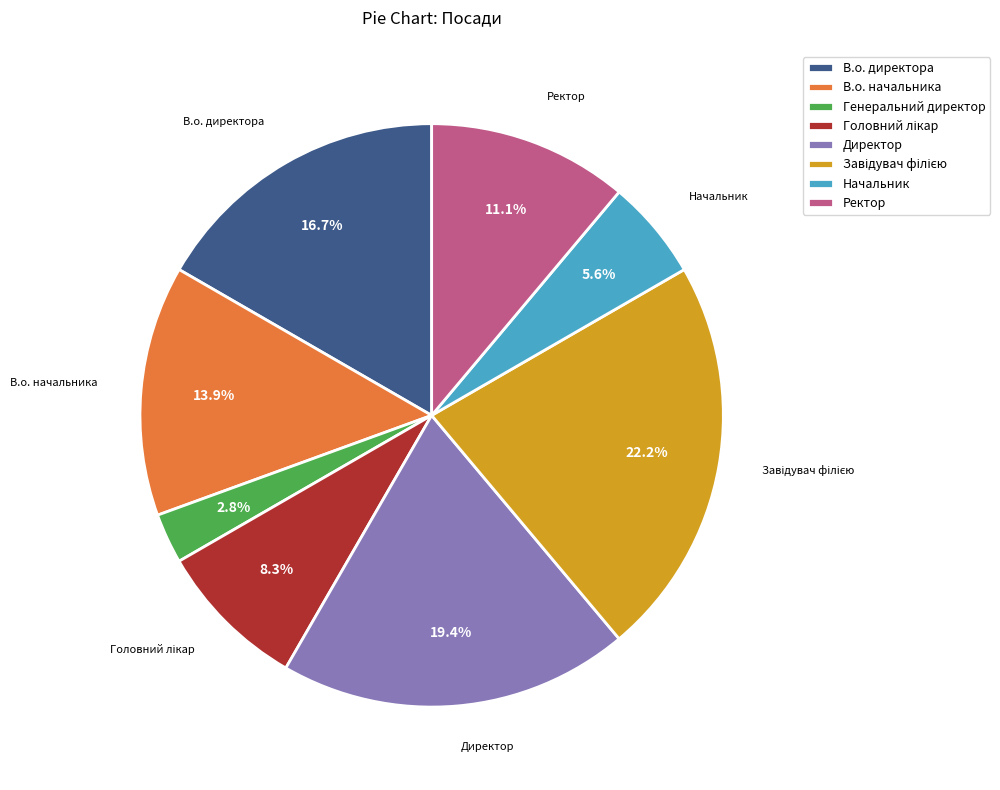

Does any single category account for the majority?

No